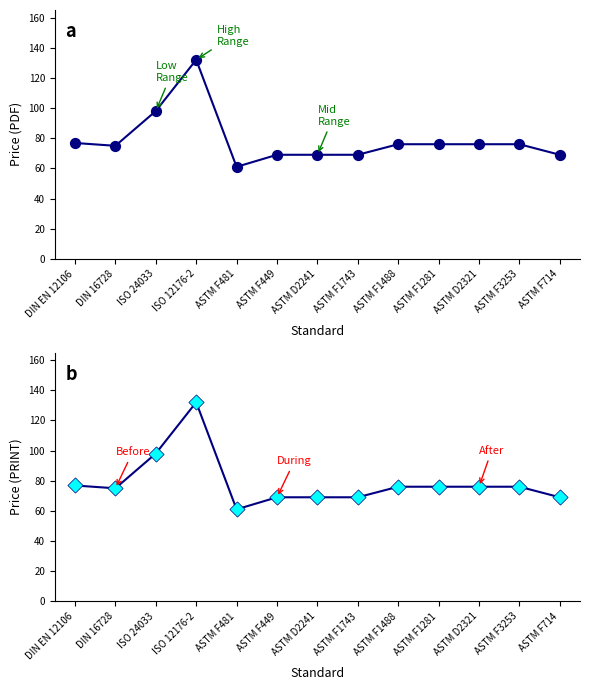

Is the value of Price (PDF) at DIN 16728 greater than the value of Price (PRINT) at ISO 24033?

No